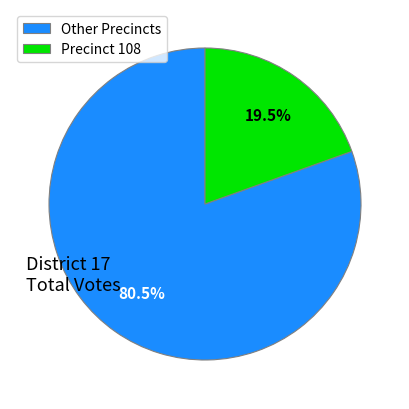

Between Other Precincts and Precinct 108, which is larger?

Other Precincts